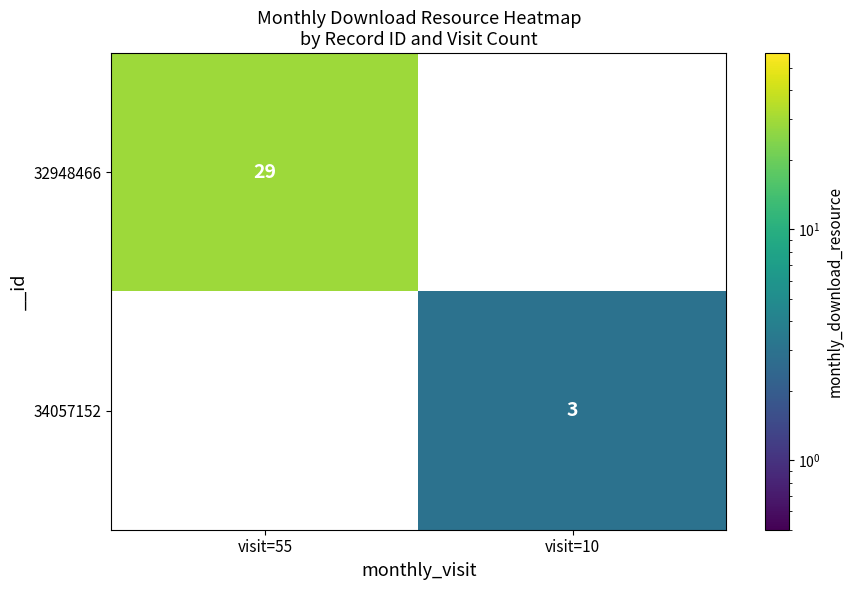

True or false: 32948466 has a value of 10 at visit=55.

False